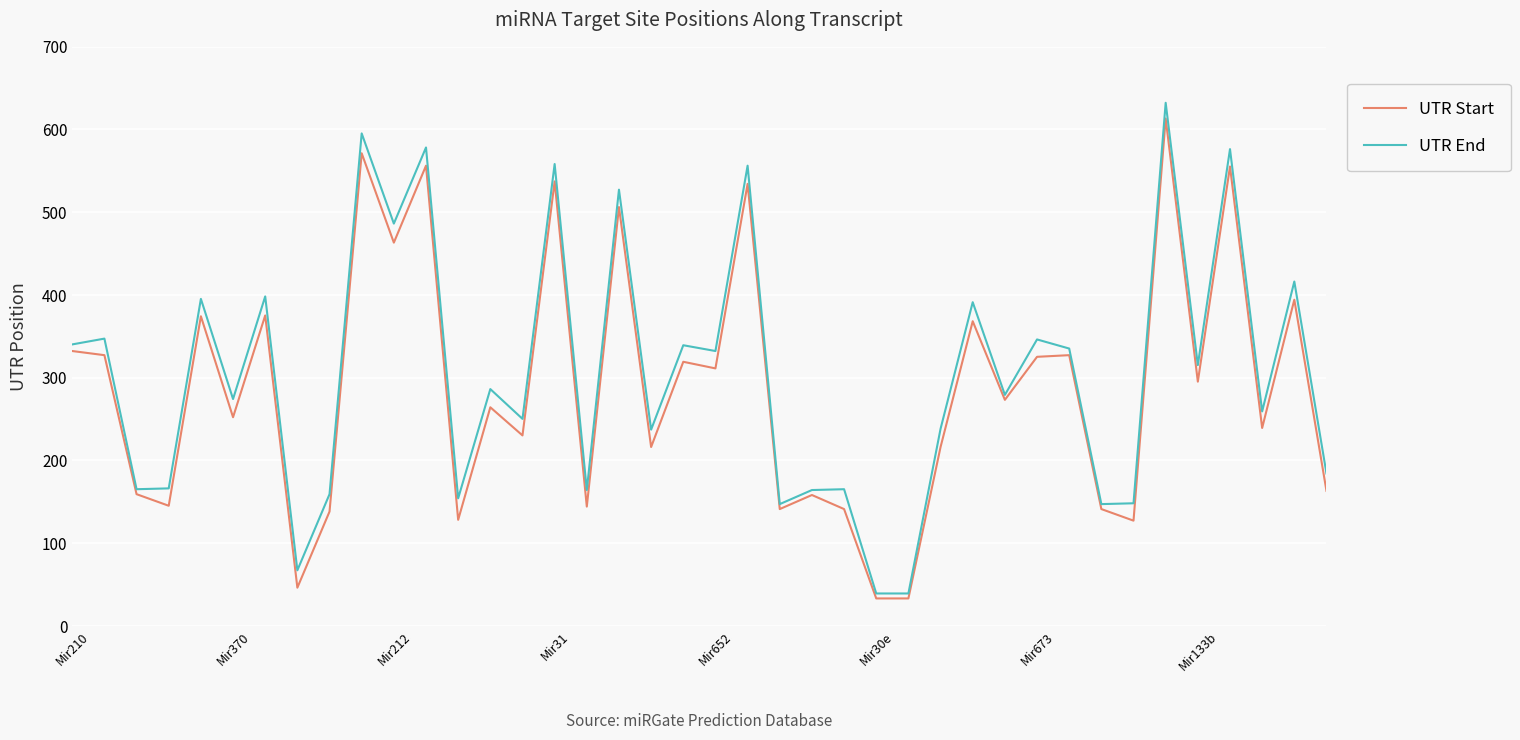

In UTR End, how many points are higher than both neighbors (excluding endpoints)?

16